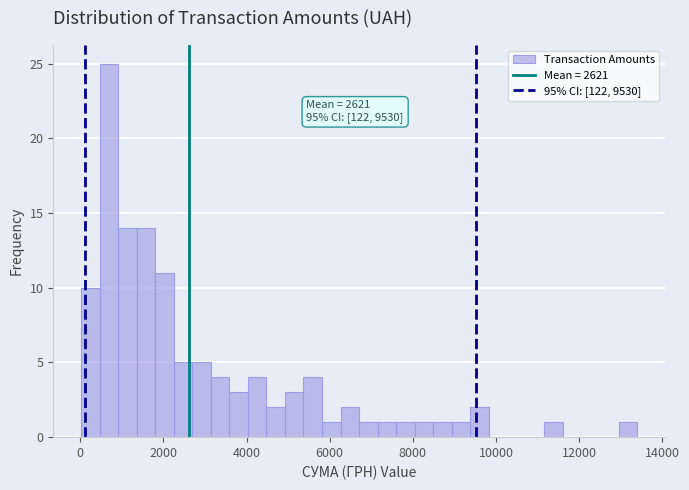

Read against the x-axis, roughly where is the centre of the tallest bar?

600